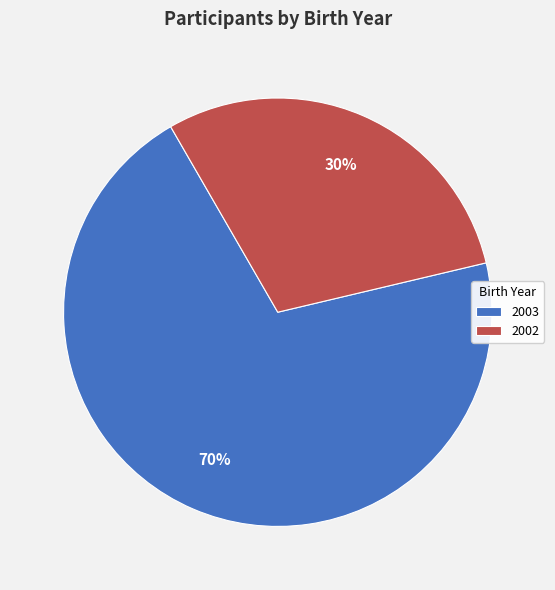

To the nearest percent, what percentage of the pie is 2003?

70%